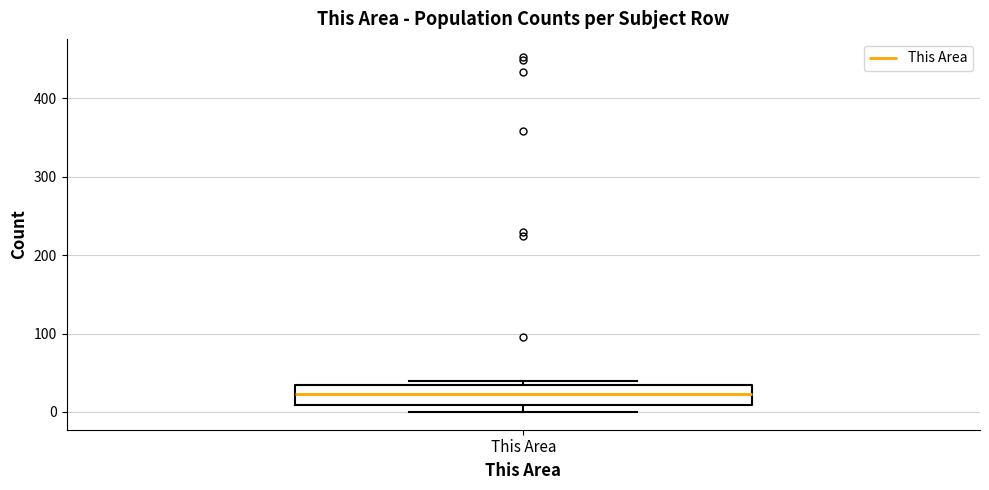

Read this box plot against the y-axis: the position of the median line, the range covered by the box, and the ends of both whiskers. The values are not printed on the chart, so give them approximately, as read against the axis.

median 20, box 10 to 40, whiskers 0 to 40 (just above the box's upper edge)